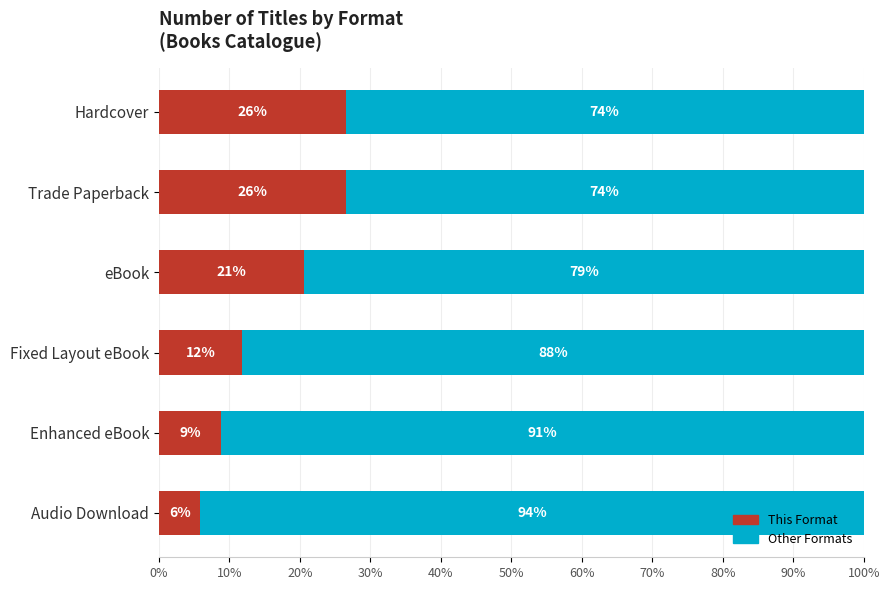

Reading right to left, list all the values displayed in this chart.

Primary Format Share: 26.5	26.5	20.6	11.8	8.8	5.9
Other Formats Share: 73.5	73.5	79.4	88.2	91.2	94.1